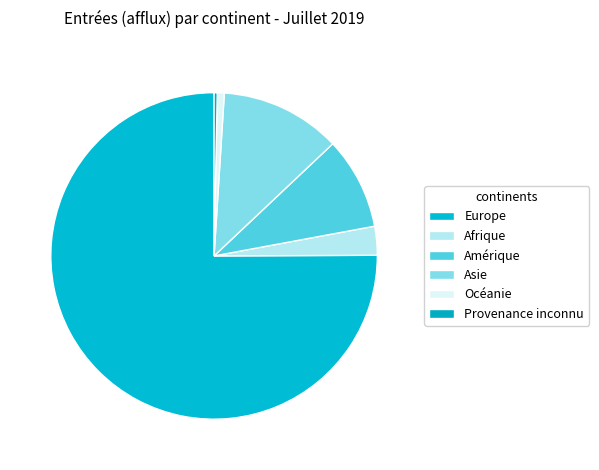

Is it true that Amérique is 9% of the pie?

True